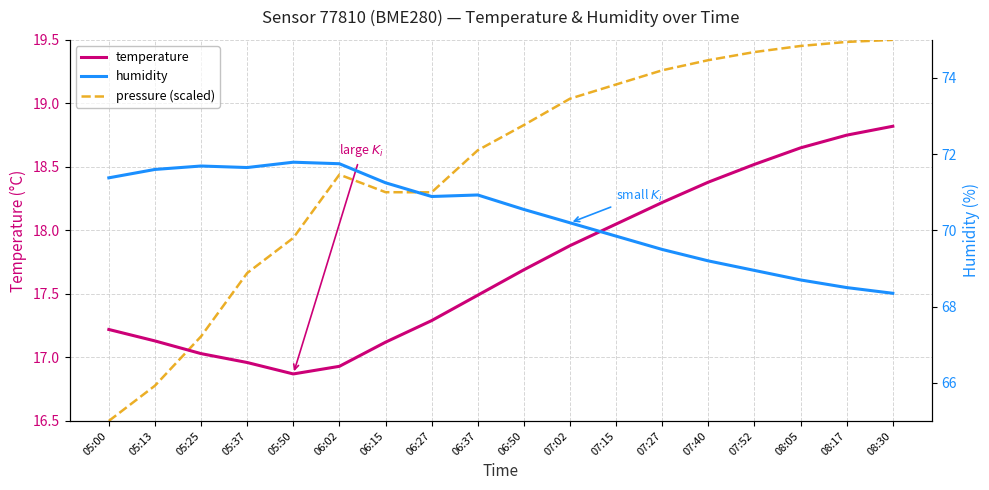

What are all the series names shown in the legend?

temperature, pressure (scaled), humidity